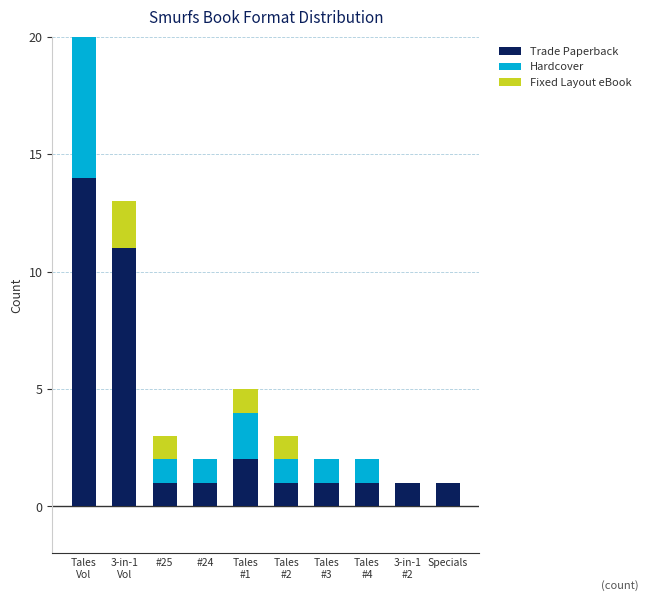

What is the value of the Hardcover bar at the 8th from the left?

1